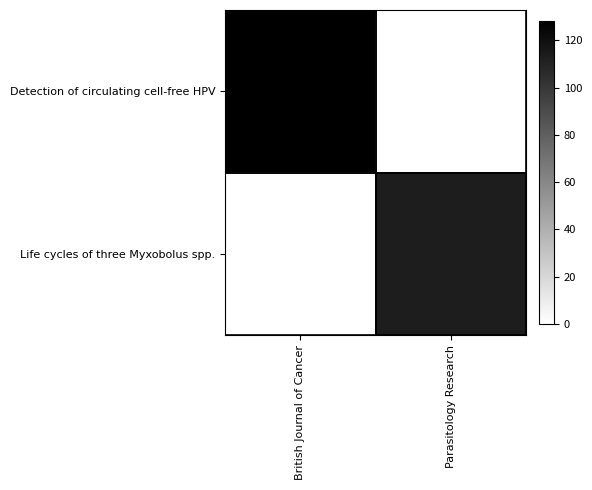

How many distinct data groups are displayed?

2